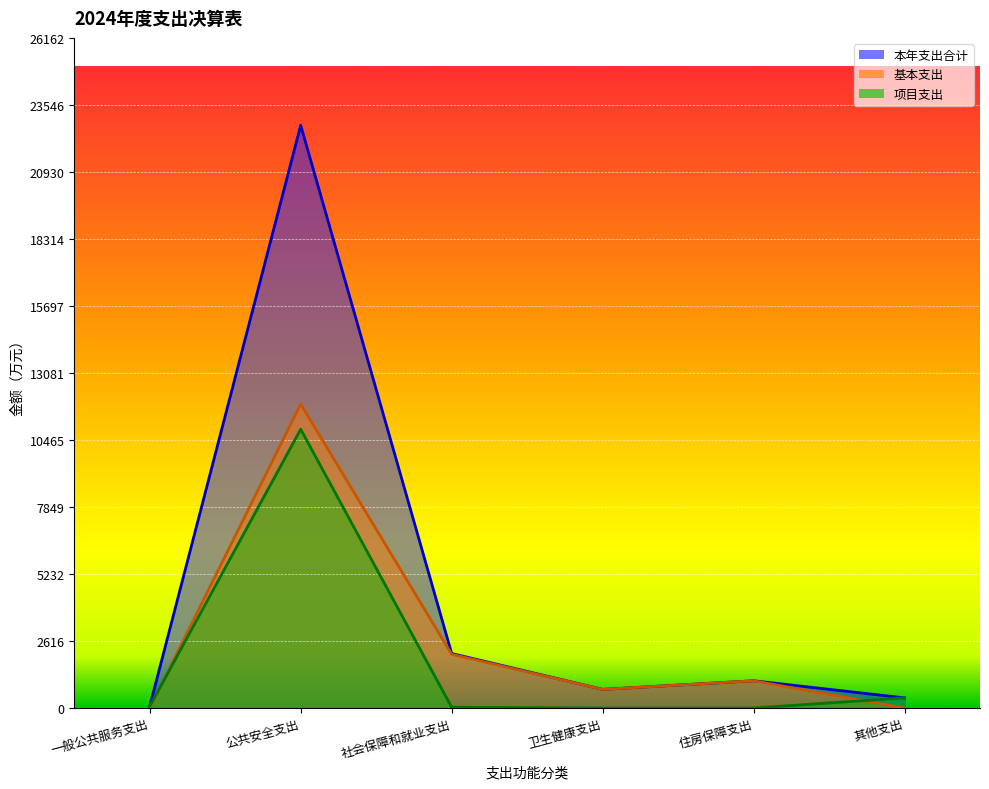

Is it true that 本年支出合计 equals 33718.6 at 公共安全支出?

False